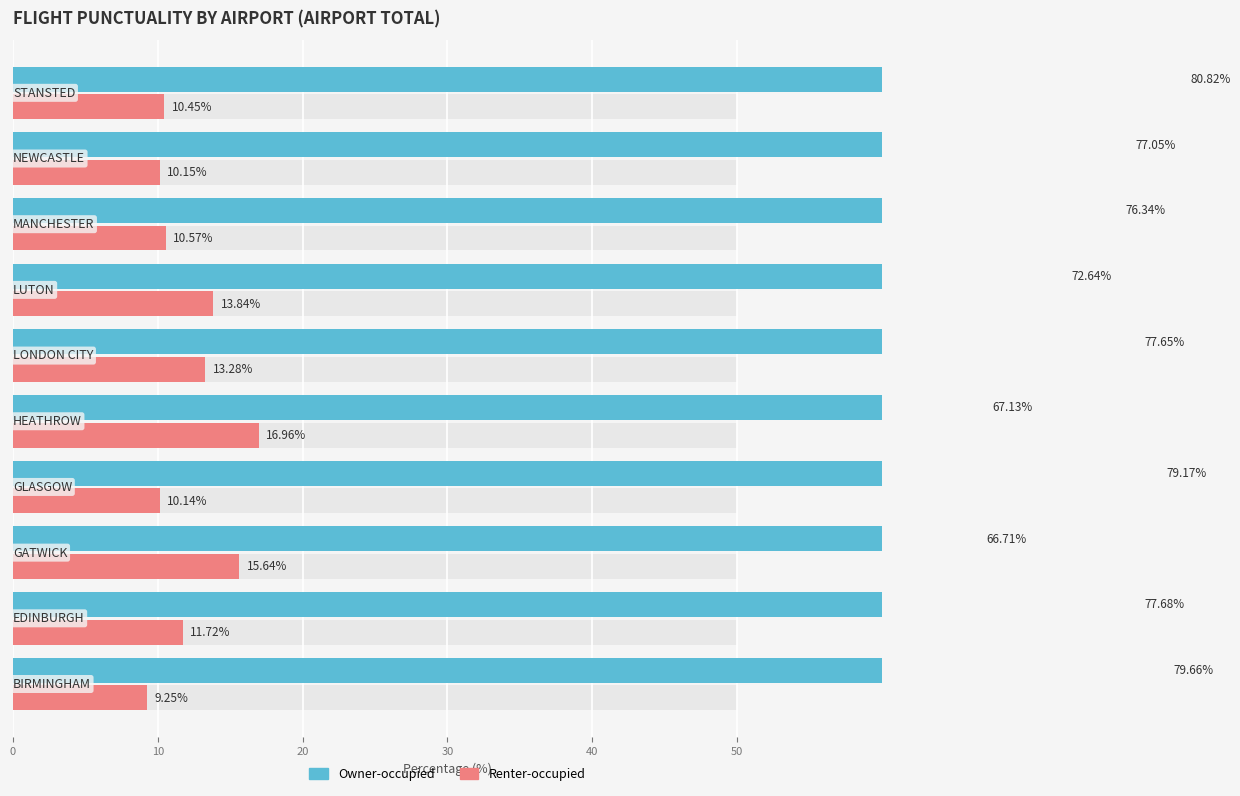

List the series in order of their peak value, lowest first.

Renter-occupied, Owner-occupied